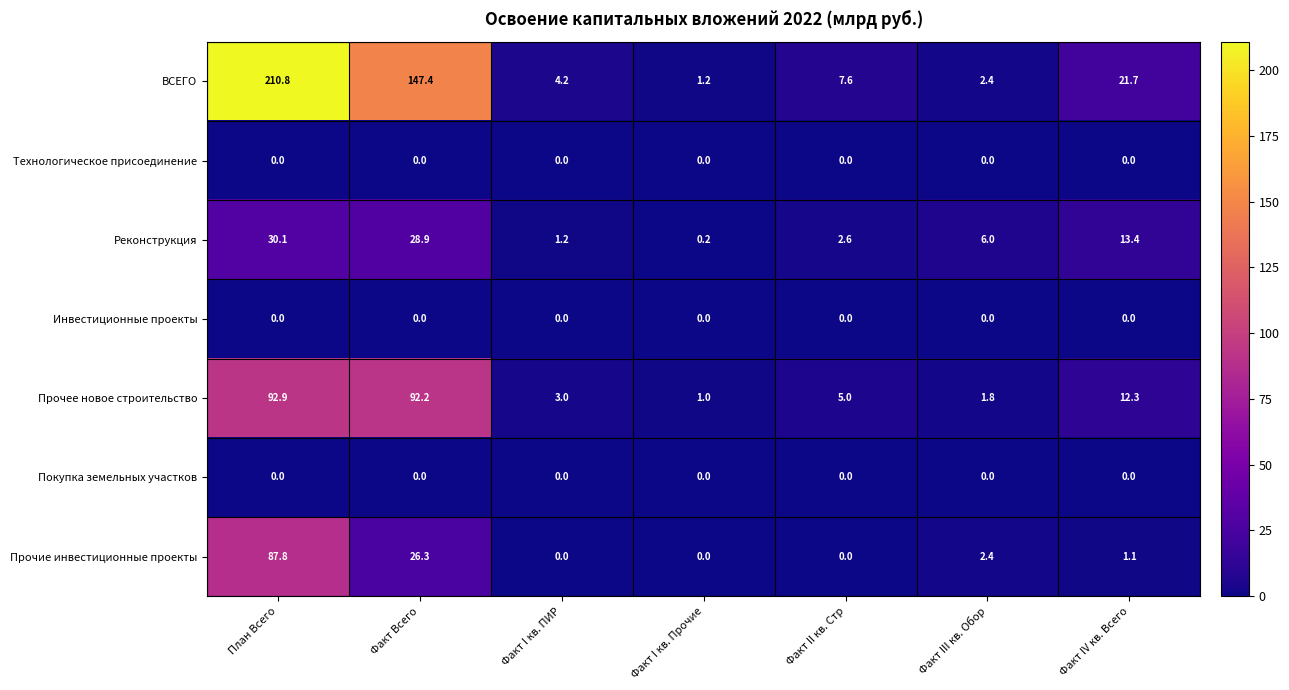

Count the number of data series in this chart.

7